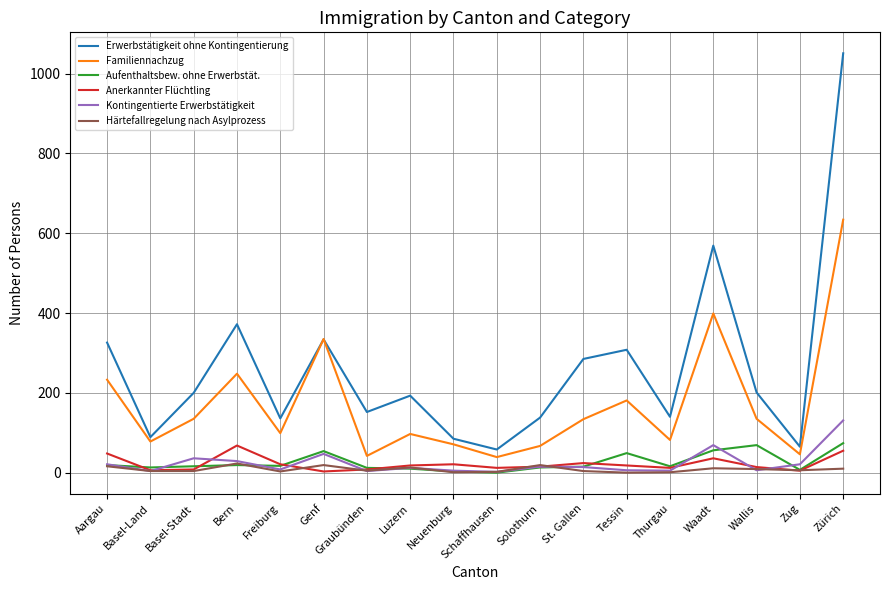

What is the highest value of the Kontingentierte Erwerbstätigkeit series?

131